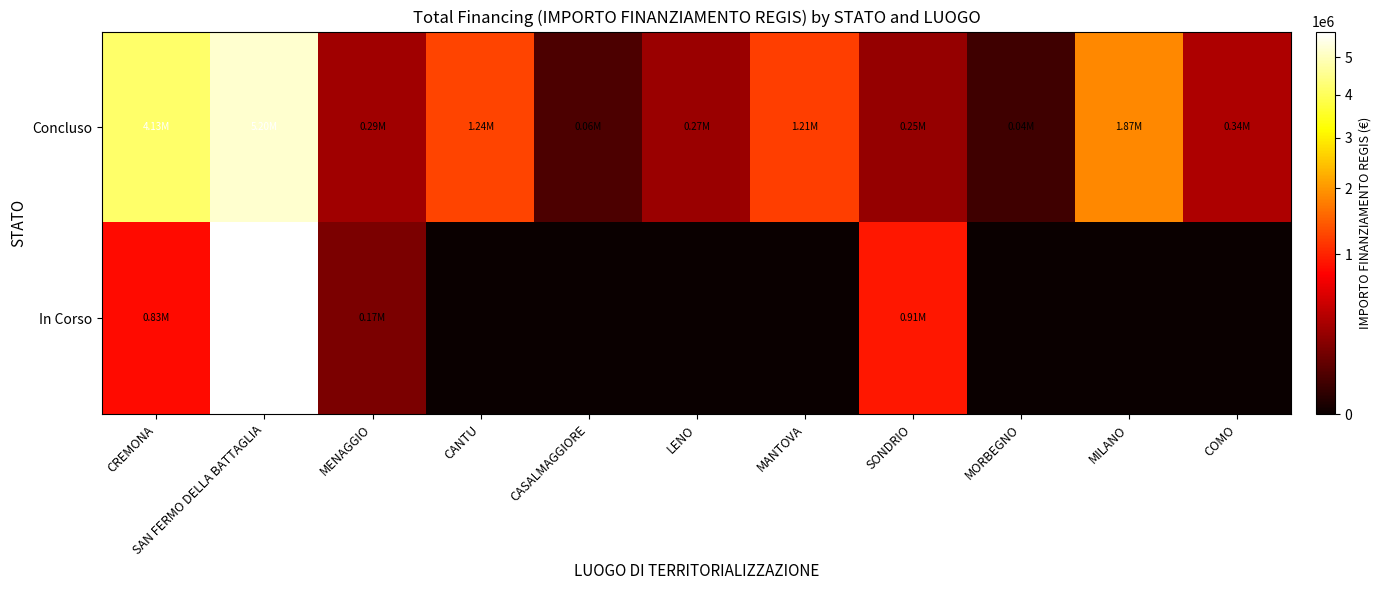

Which series has the largest total across all categories?

Concluso